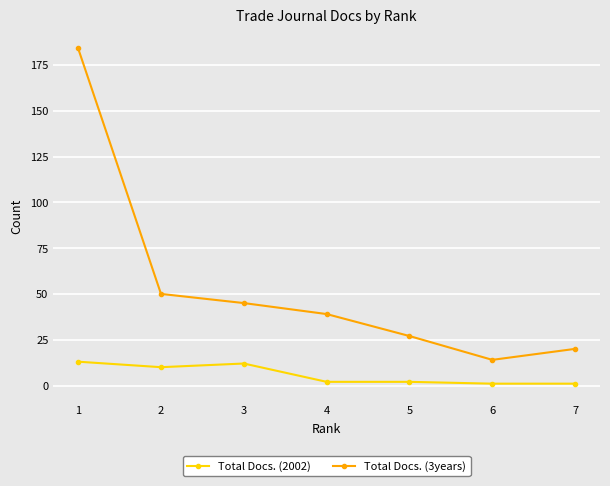

Reading right to left, list all the values displayed in this chart.

Total Docs. (2002): 1	1	2	2	12	10	13
Total Docs. (3years): 20	14	27	39	45	50	184